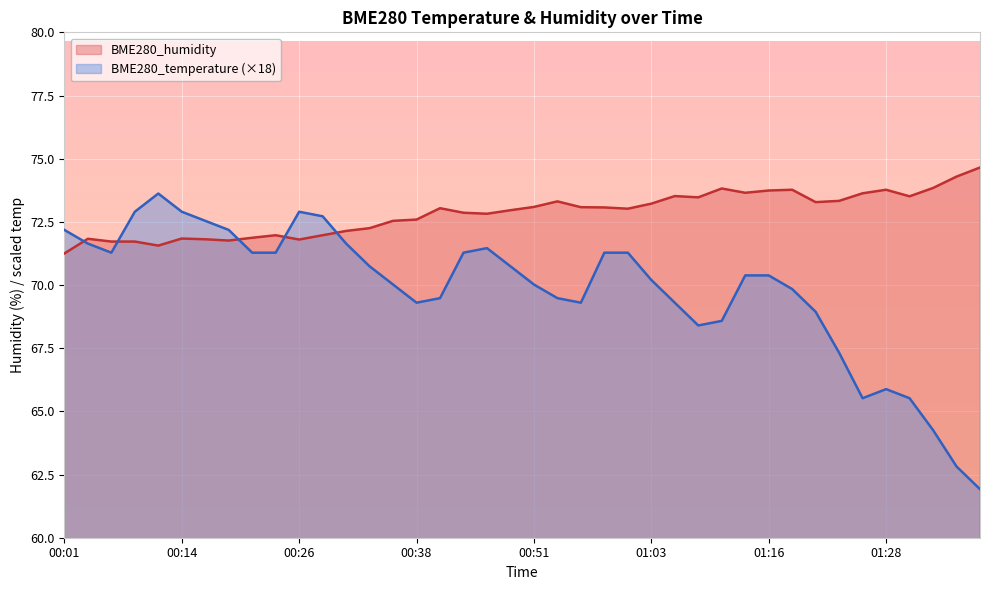

How many lines are shown in the chart?

2